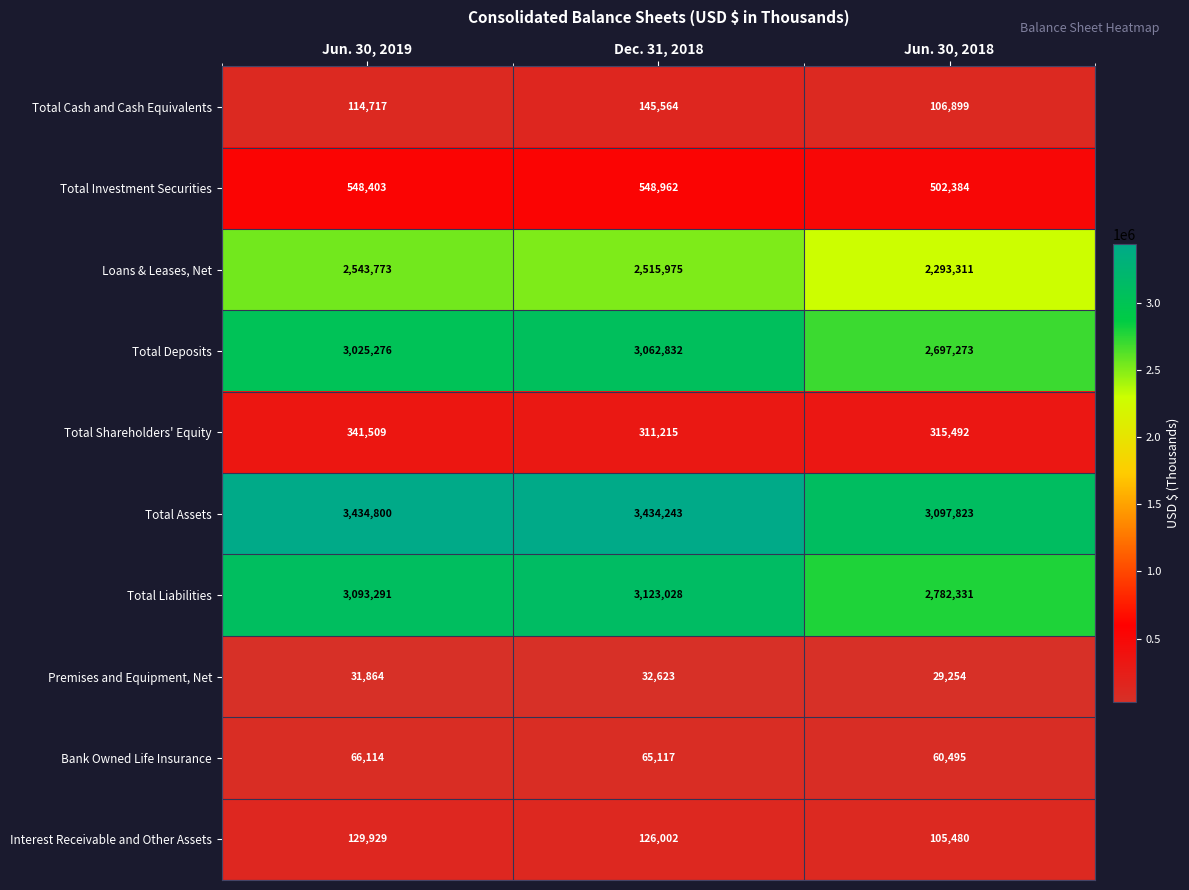

How many series are shown in this chart?

10